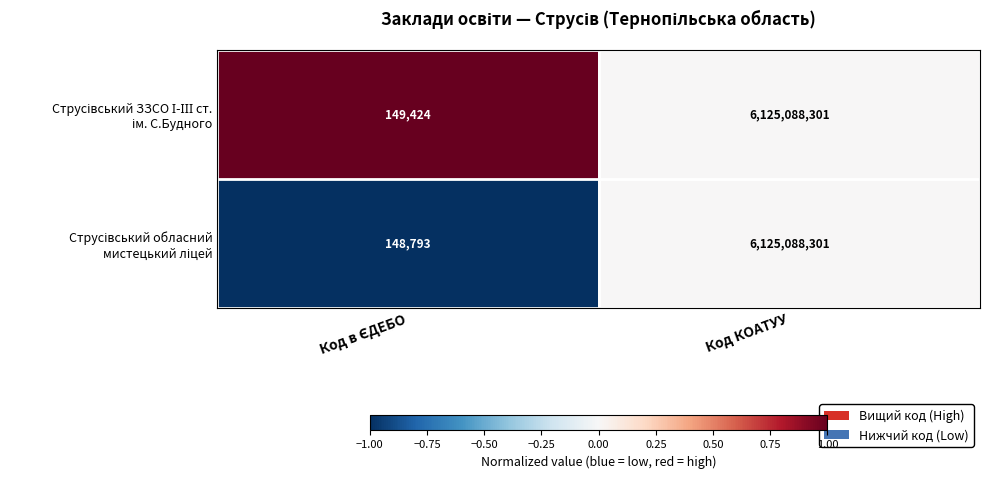

What is the greatest value displayed?

6125088301